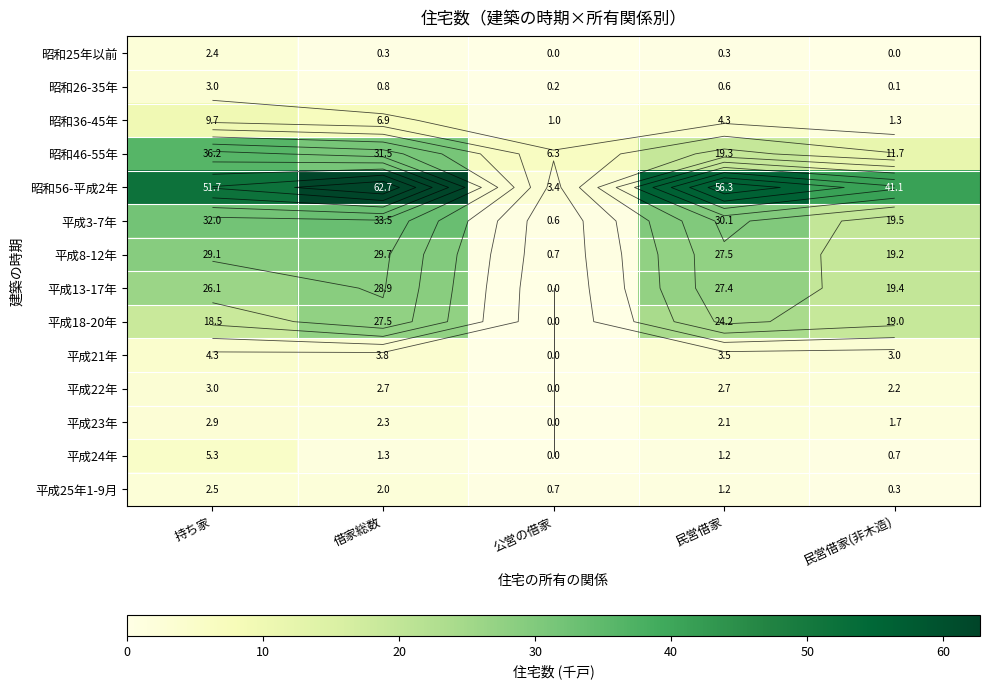

What is the maximum value for 昭和56-平成2年?

62.7